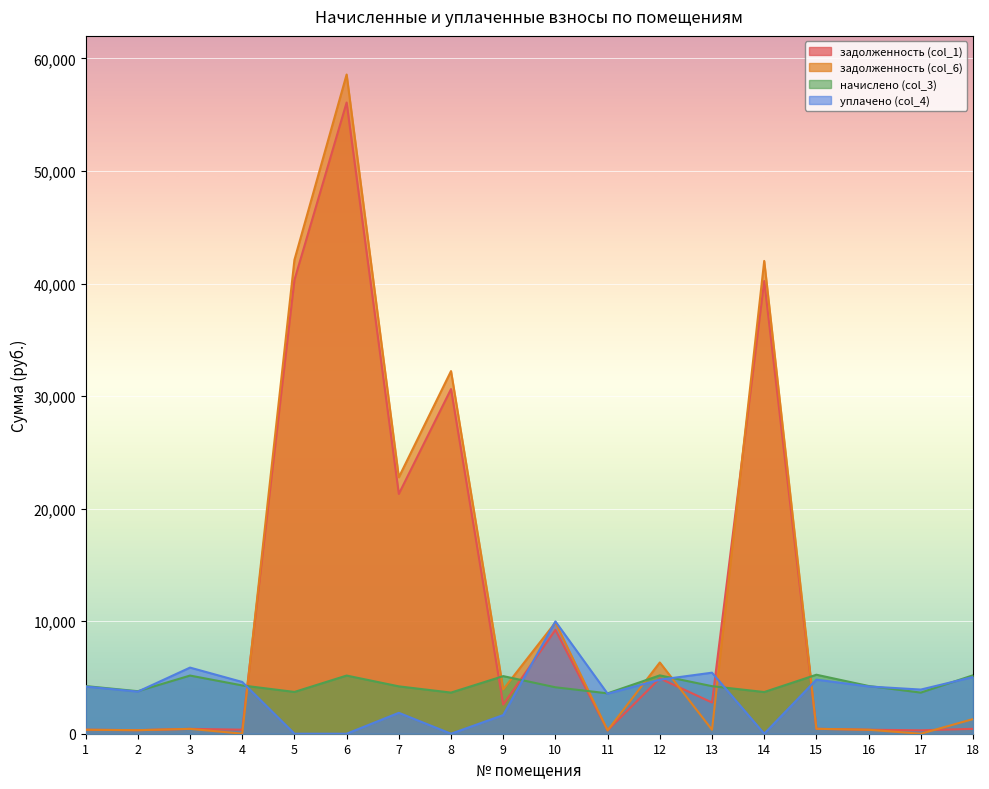

How many intersections are there between уплачено (col_4) and начислено (col_3)?

8